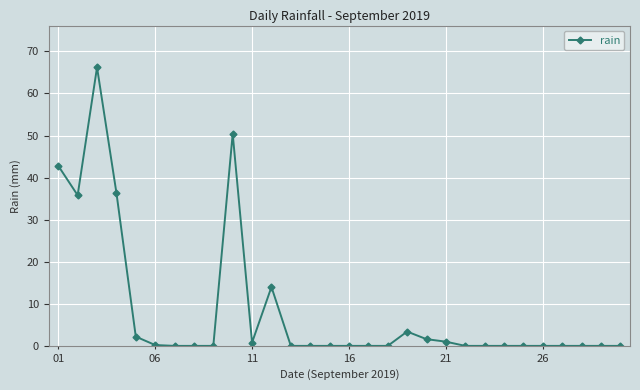

What is the maximum value shown in the chart?

66.2